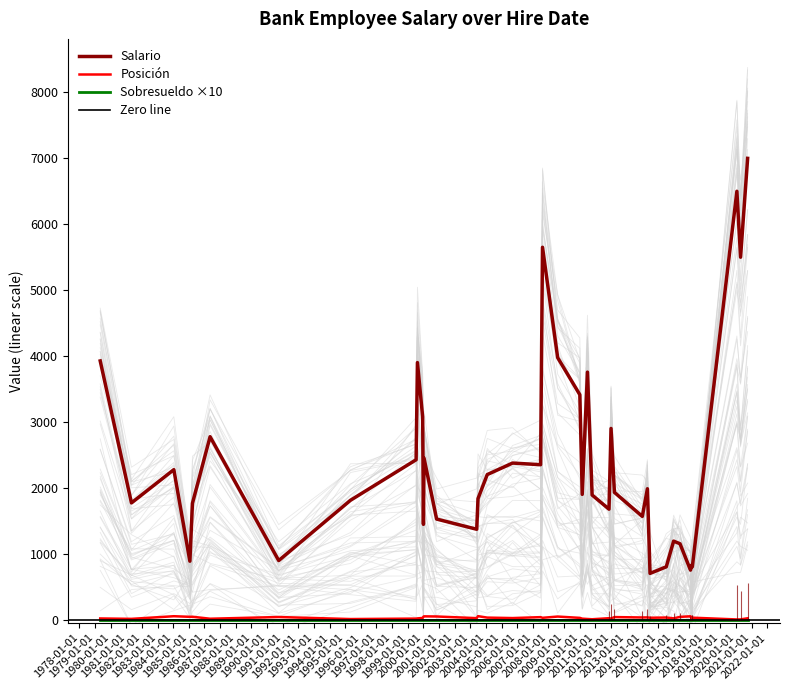

True or false: Salario has a value of 2395 at 20.

False